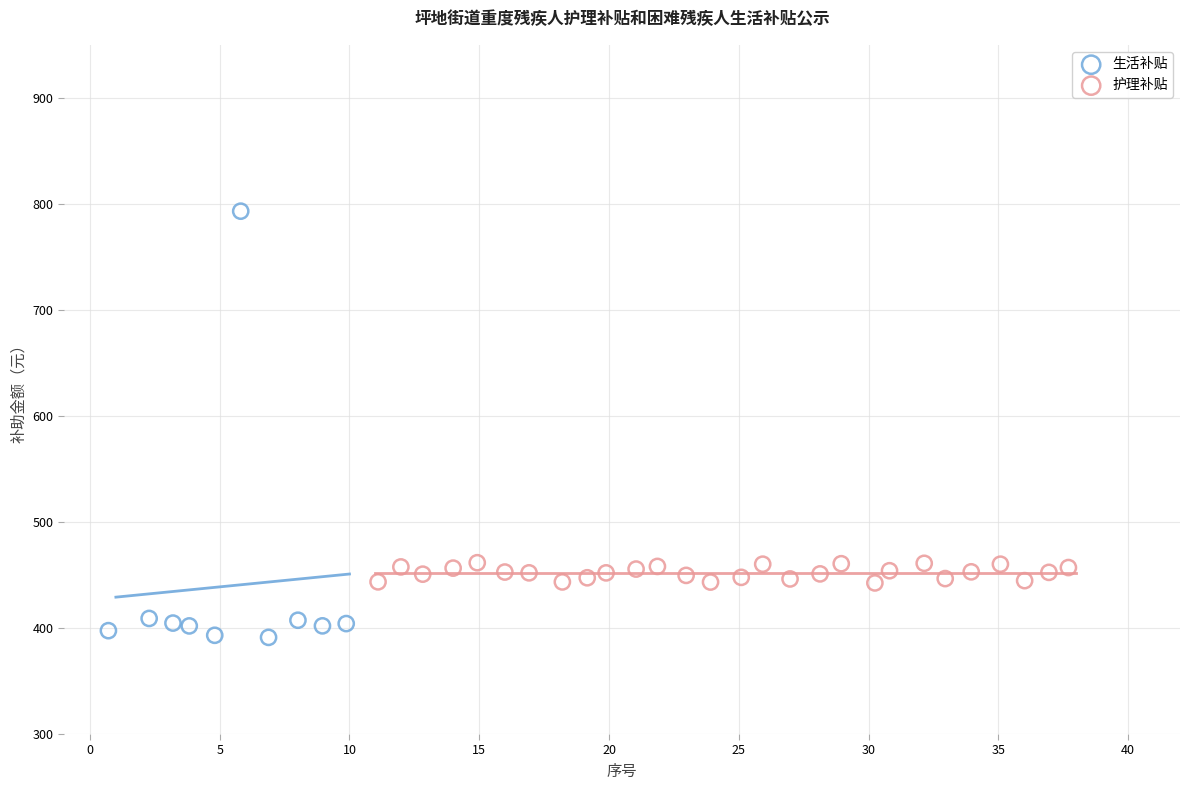

Which series reaches the maximum Y coordinate?

生活补贴